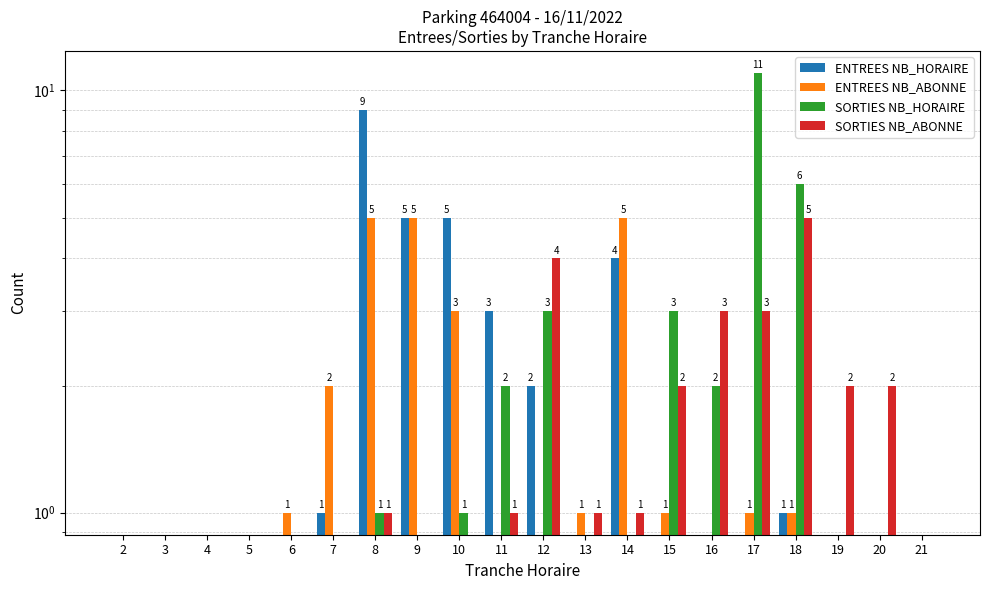

What is the maximum value shown in the chart?

11